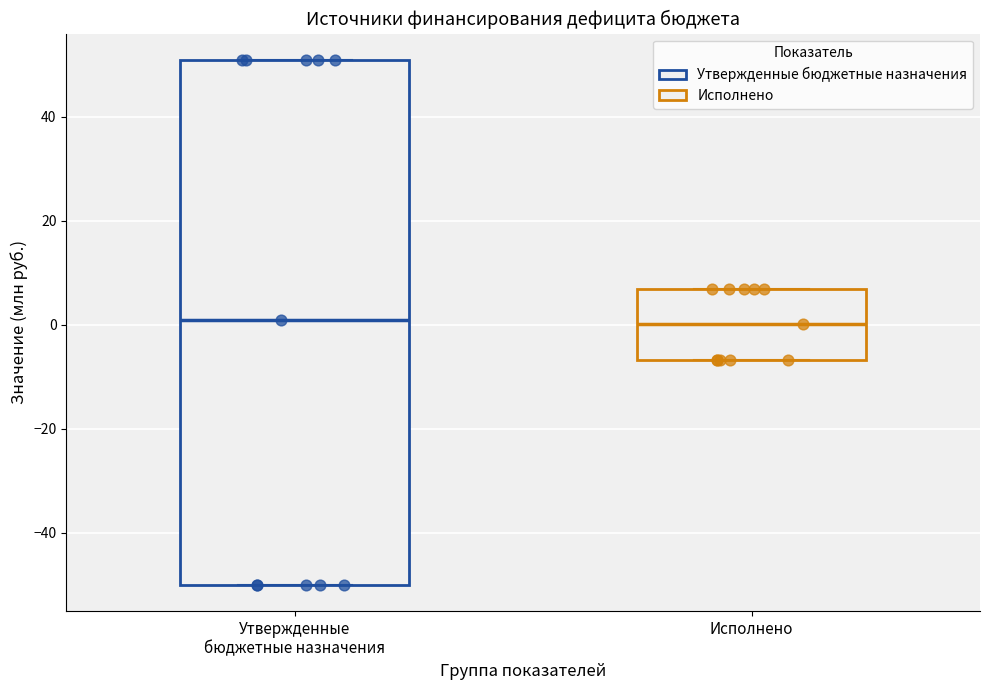

Reading left to right, read every box against the y-axis: the position of its median line, the range the box covers, and the ends of its whiskers. The values are not printed on the chart, so give them approximately, as read against the axis.

Утвержденные бюджетные назначения: median 0, box -50 to 50, whiskers -50 to 50
Исполнено: median 0, box -6 to 6, whiskers -6 to 6